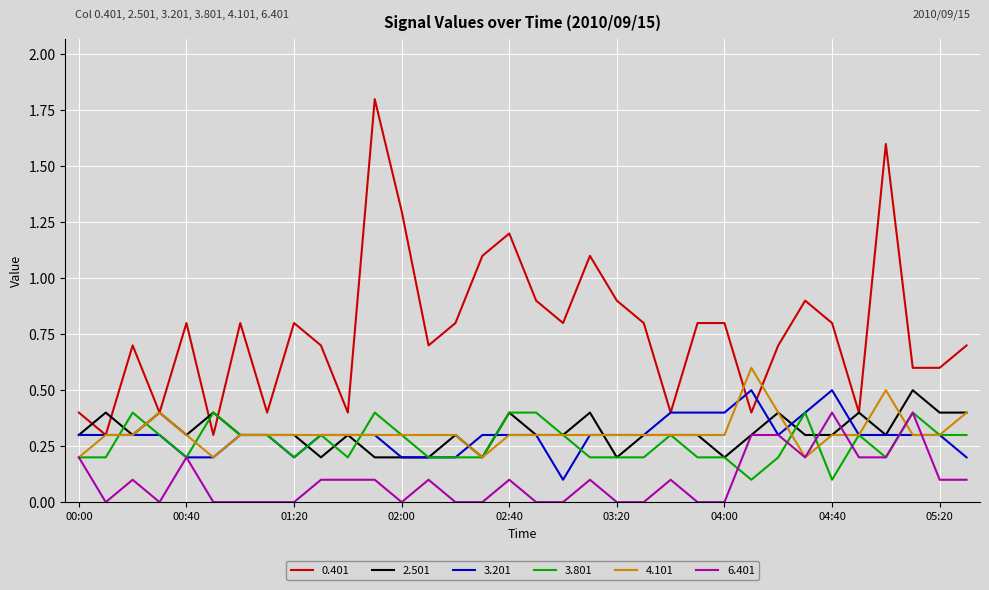

What is the highest value of the 4.101 series?

0.6